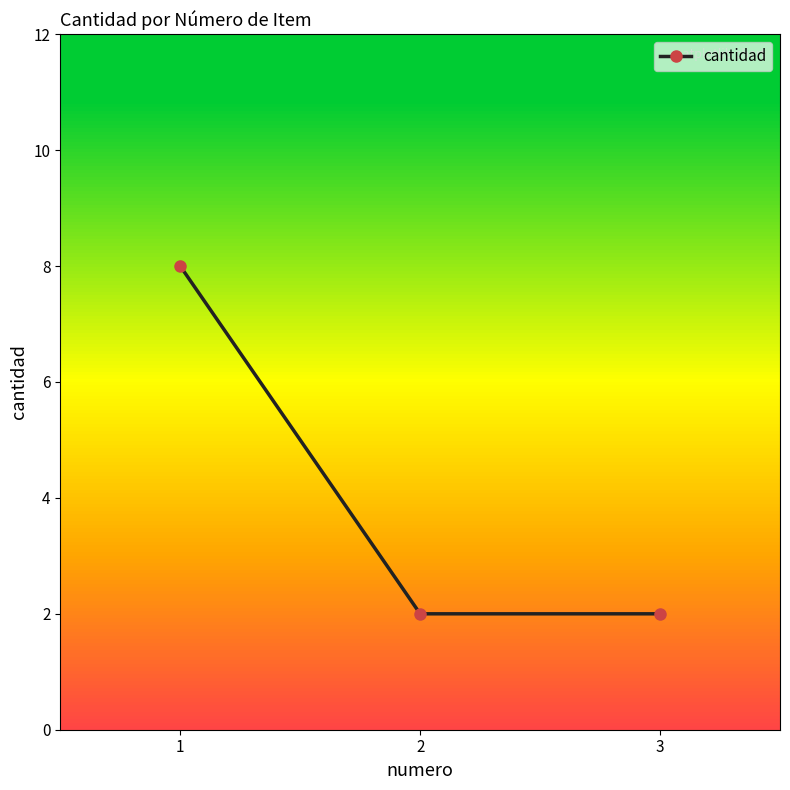

At which label is the value closest to 5?

1